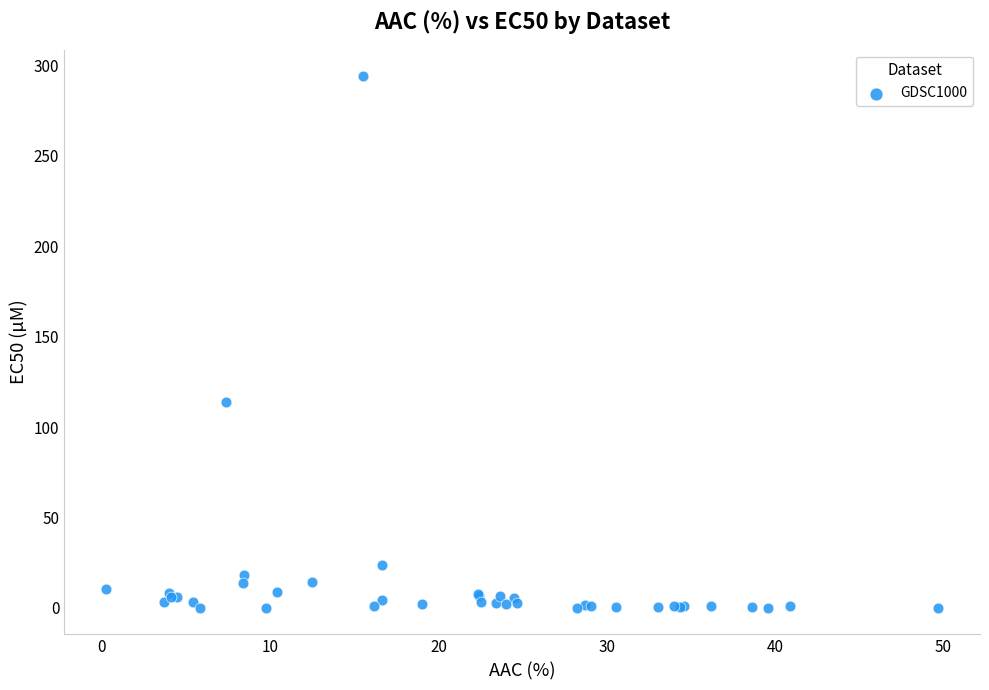

What Y value in the scatter plot is closest to 147?

114.0